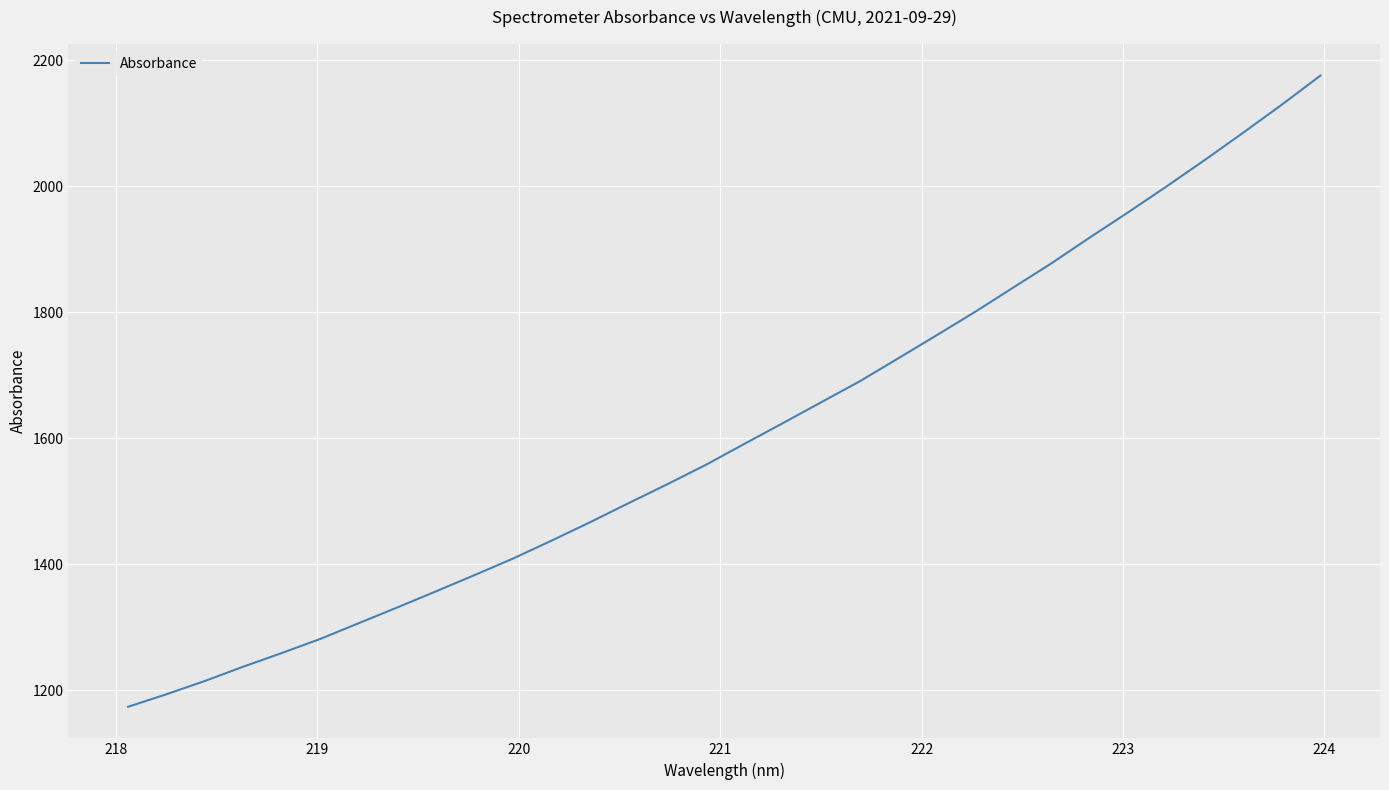

What is the difference between the maximum and minimum values?

1002.5